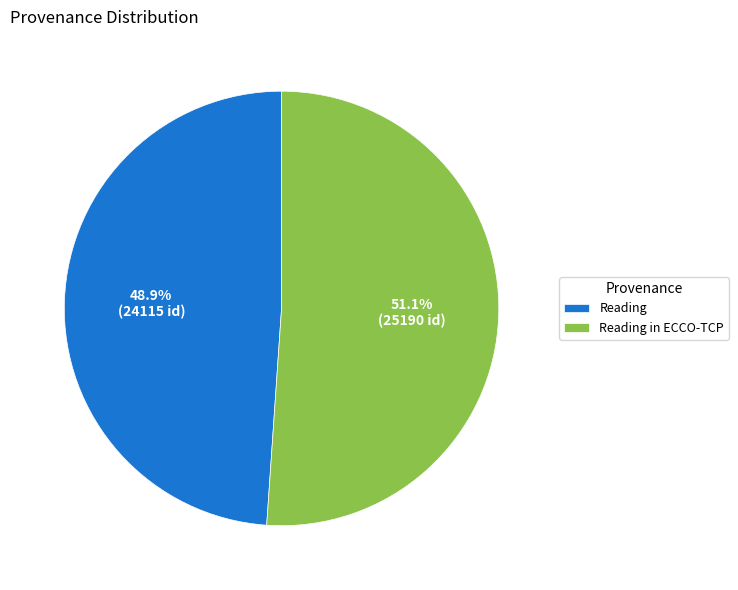

Which category has the smallest portion of the pie?

Reading